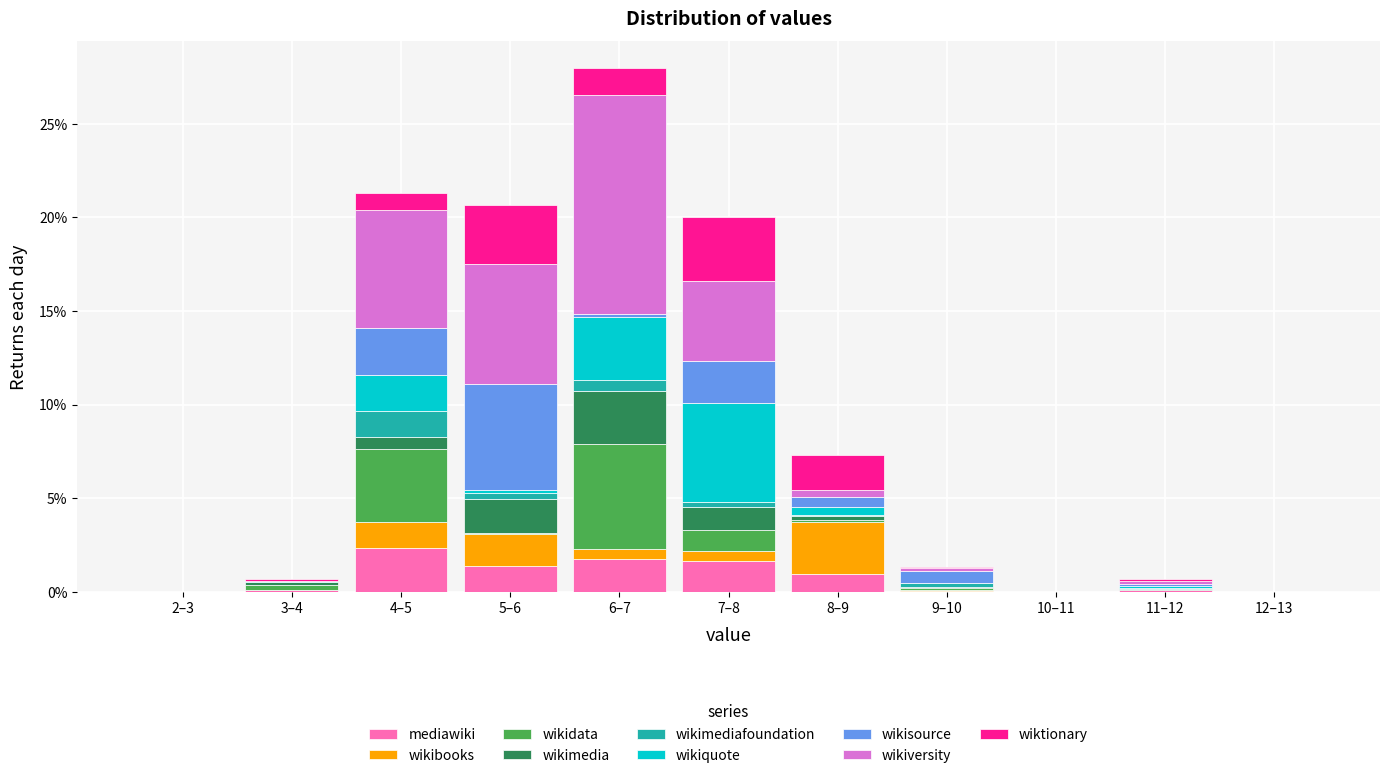

What is the highest value of the mediawiki series?

2.3